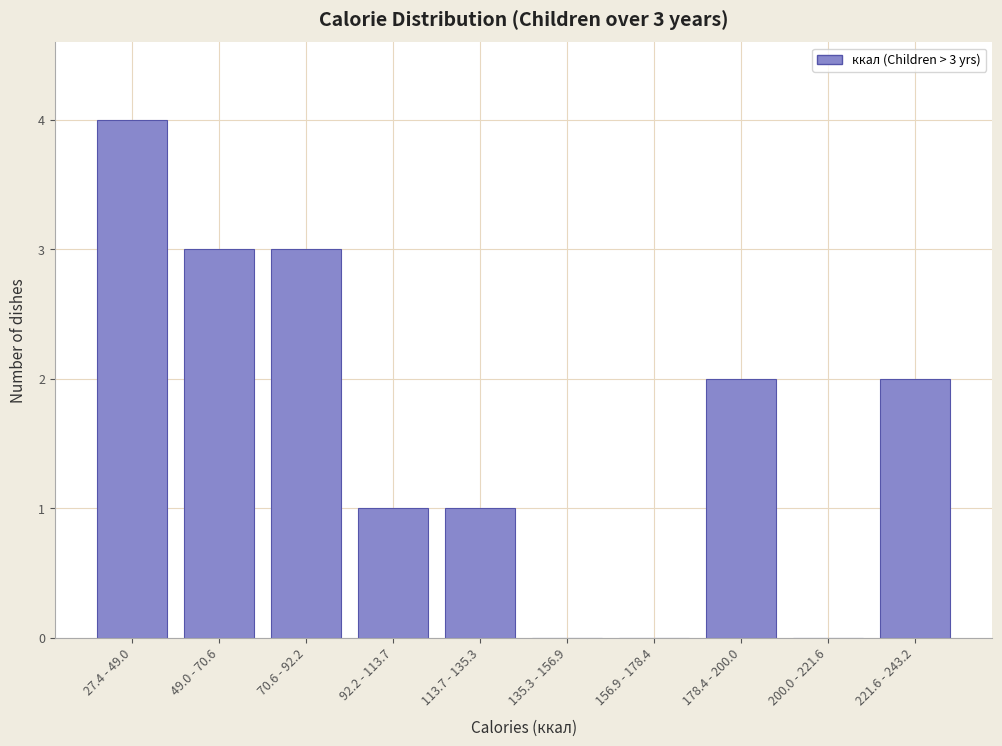

Reading right to left, extract all data points from this chart.

221.6 - 243.2=2	200.0 - 221.6=0	178.4 - 200.0=2	156.9 - 178.4=0	135.3 - 156.9=0	113.7 - 135.3=1	92.2 - 113.7=1	70.6 - 92.2=3	49.0 - 70.6=3	27.4 - 49.0=4